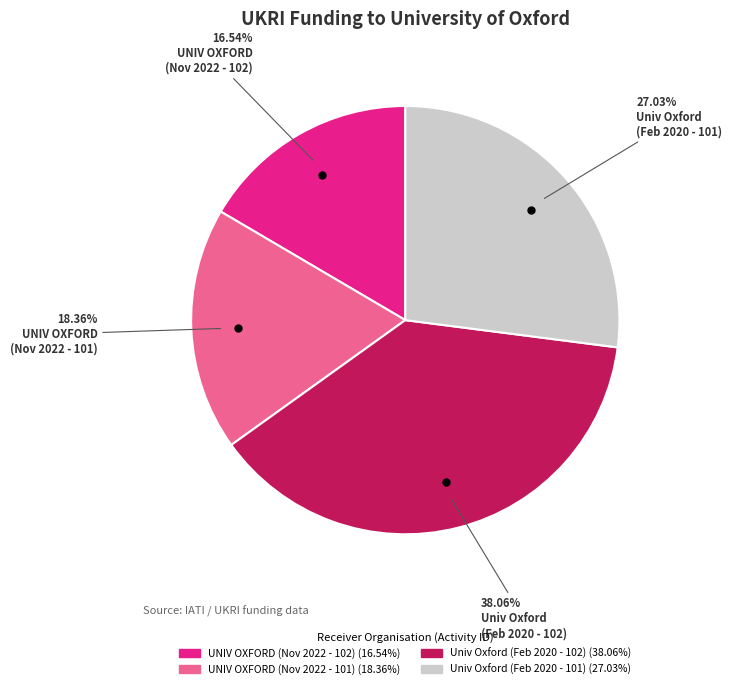

Is there a majority slice in this chart?

No